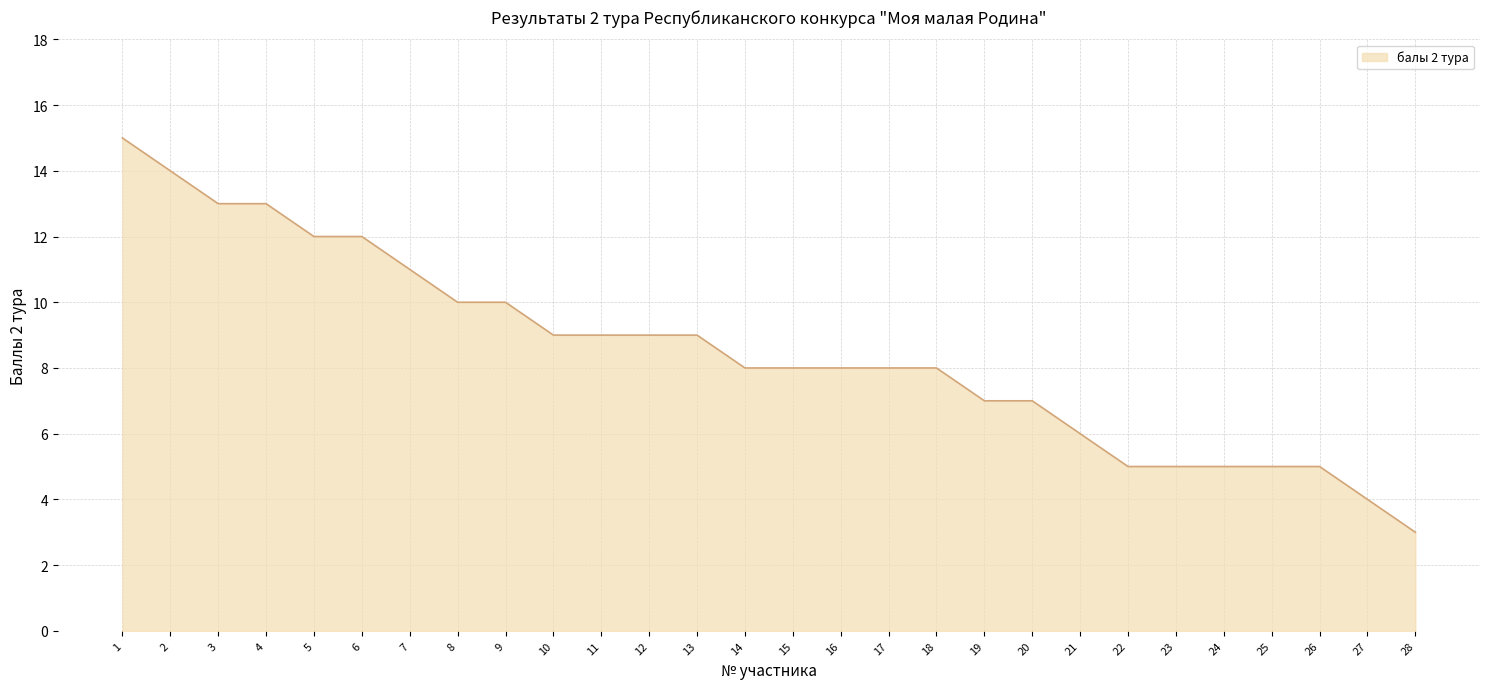

What is the difference between the values at 17 and 23?

3